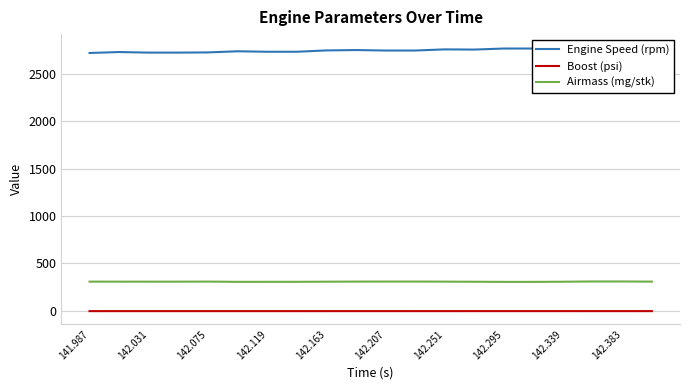

How many lines are shown in the chart?

3